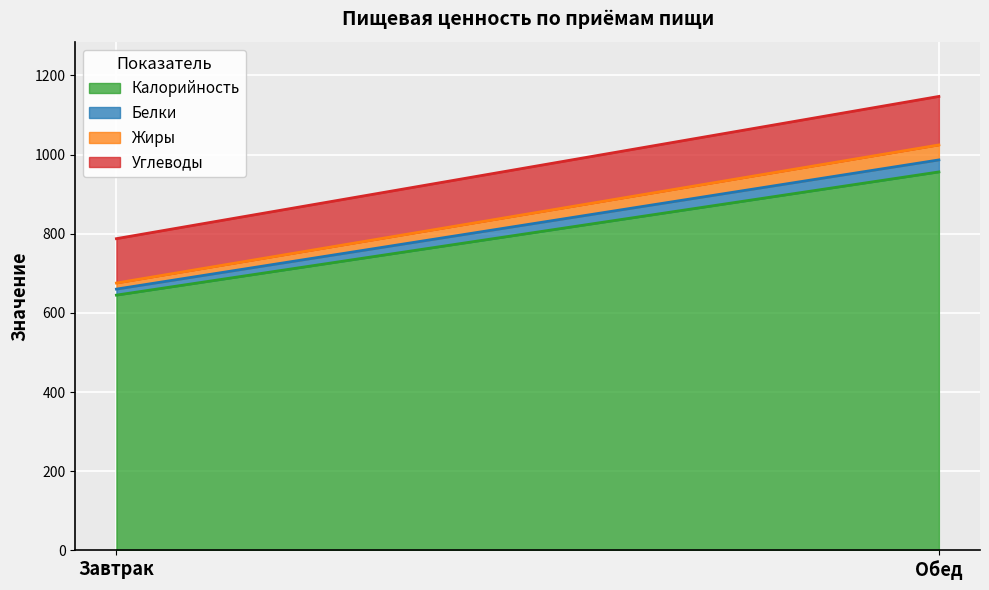

Which category has the highest value in the Углеводы series?

Обед